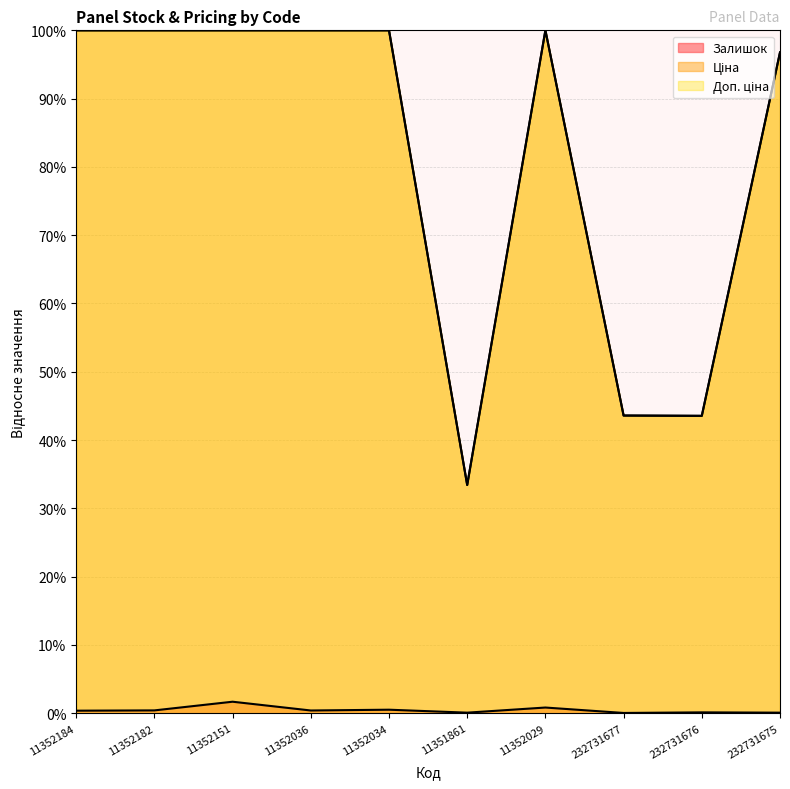

True or false: Ціна and Доп. ціна intersect in this chart.

False